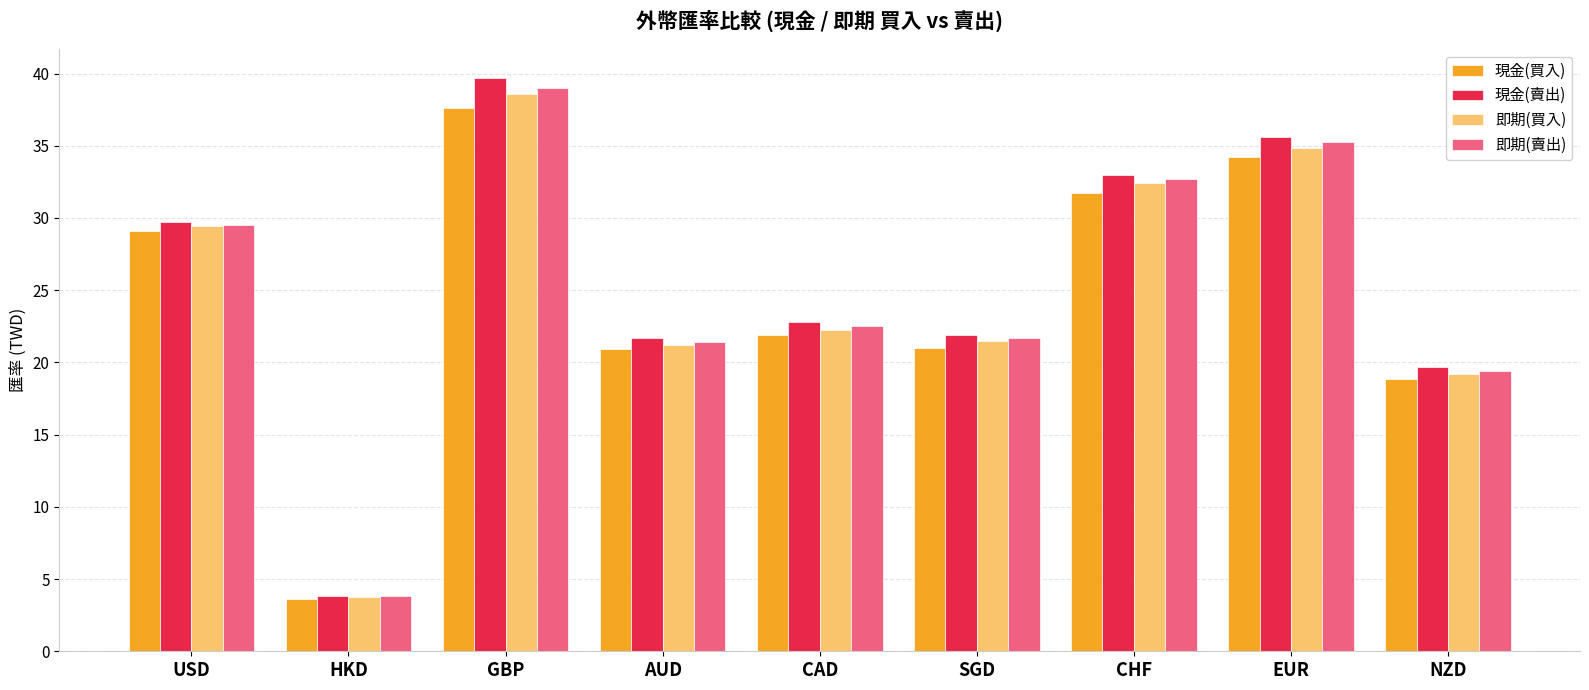

What position from the right is EUR?

2